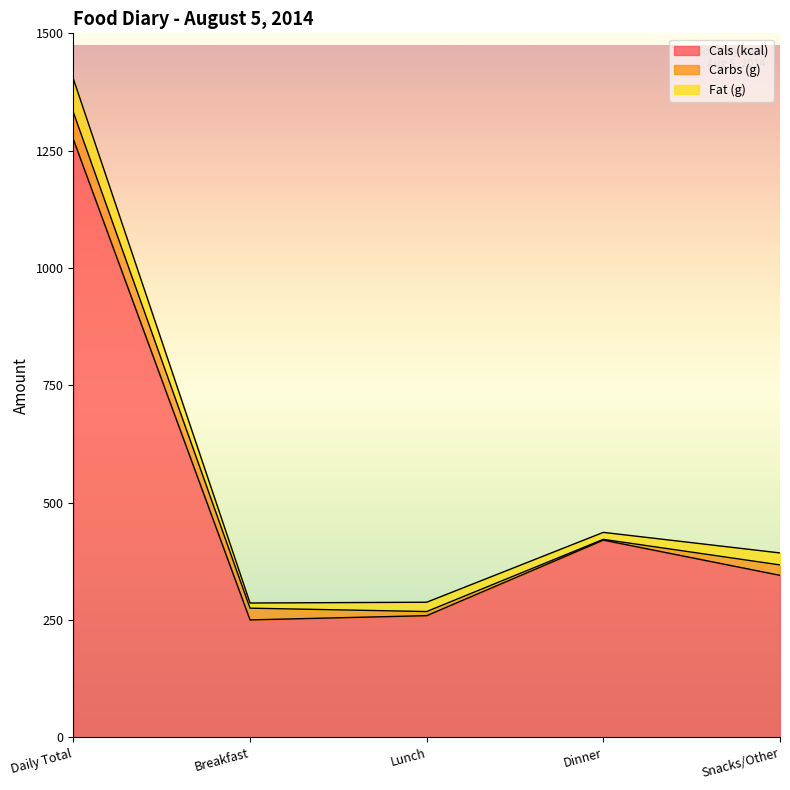

The Cals (kcal) series shows 345.0 at Snacks/Other. True or false?

True